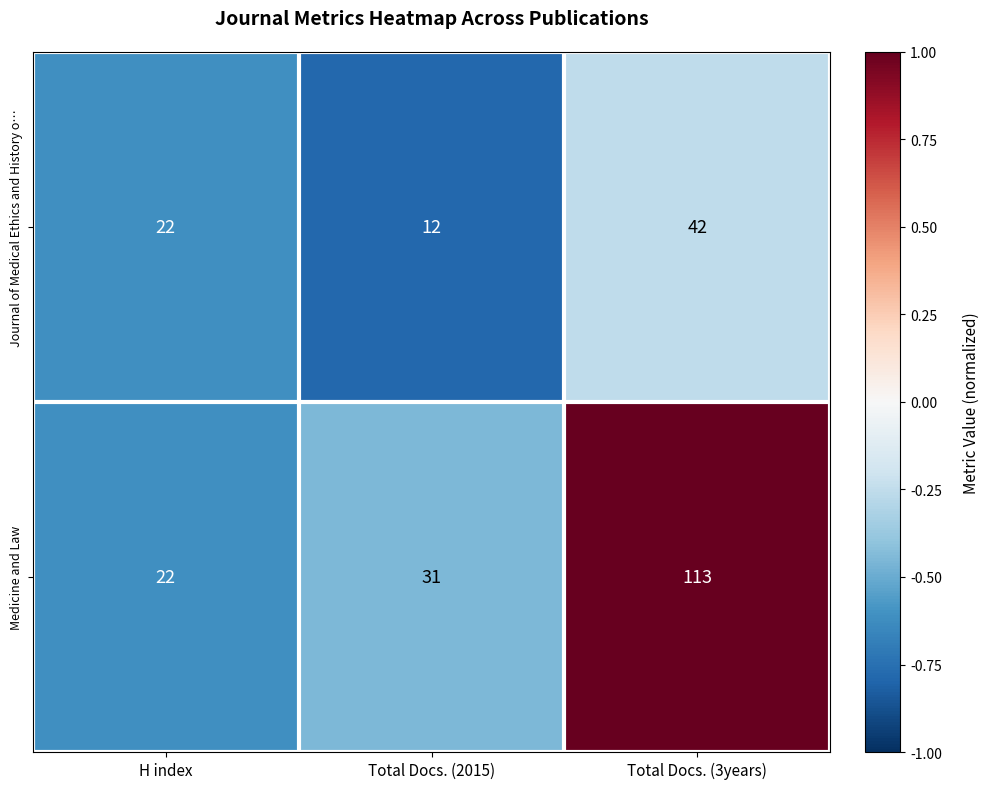

What is the maximum value for Medicine and Law?

113